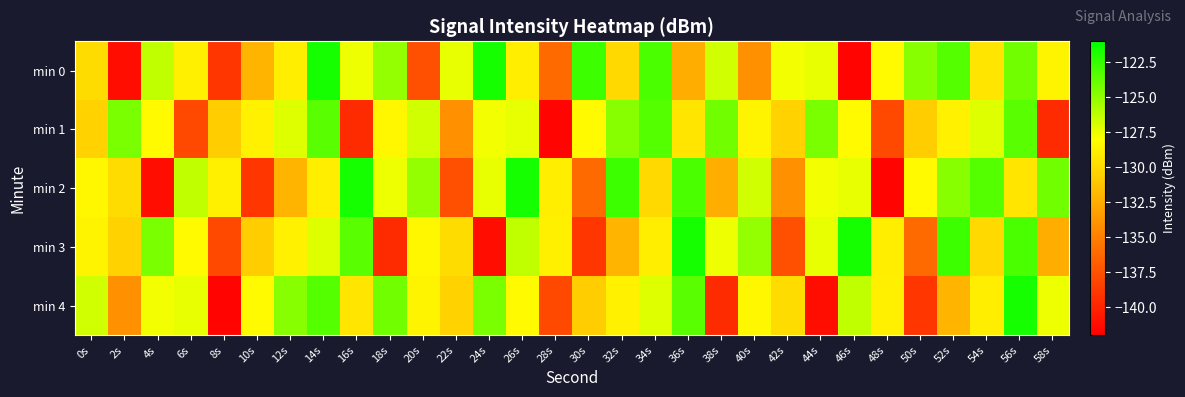

Rank the series at 50s from highest to lowest value.

min 0, min 2, min 1, min 3, min 4